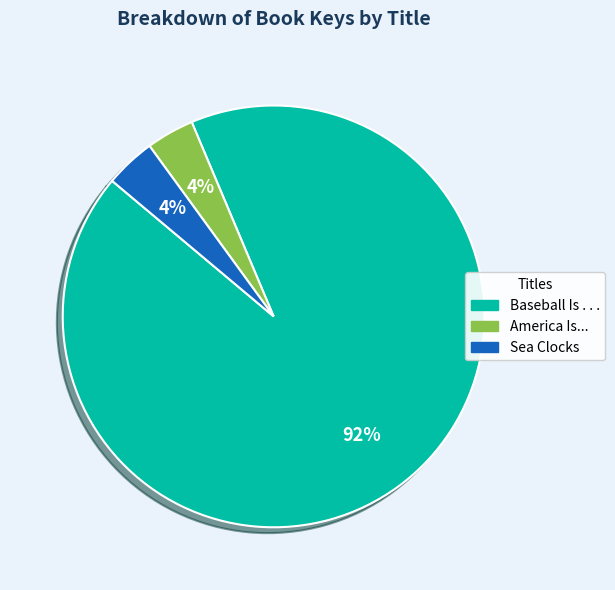

To the nearest percent, what is the combined percentage of Baseball Is . . . and Sea Clocks?

96%